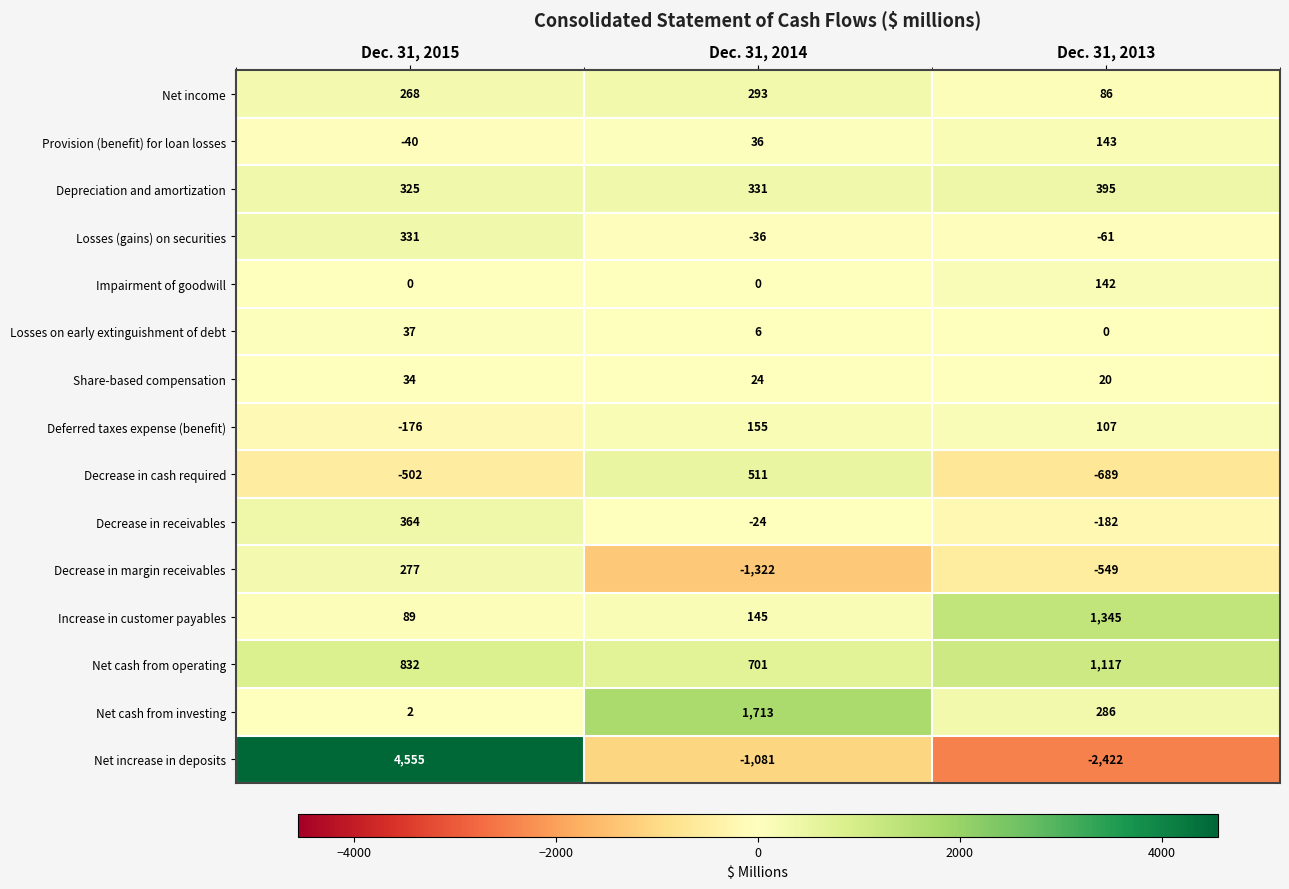

Count the number of data series in this chart.

15